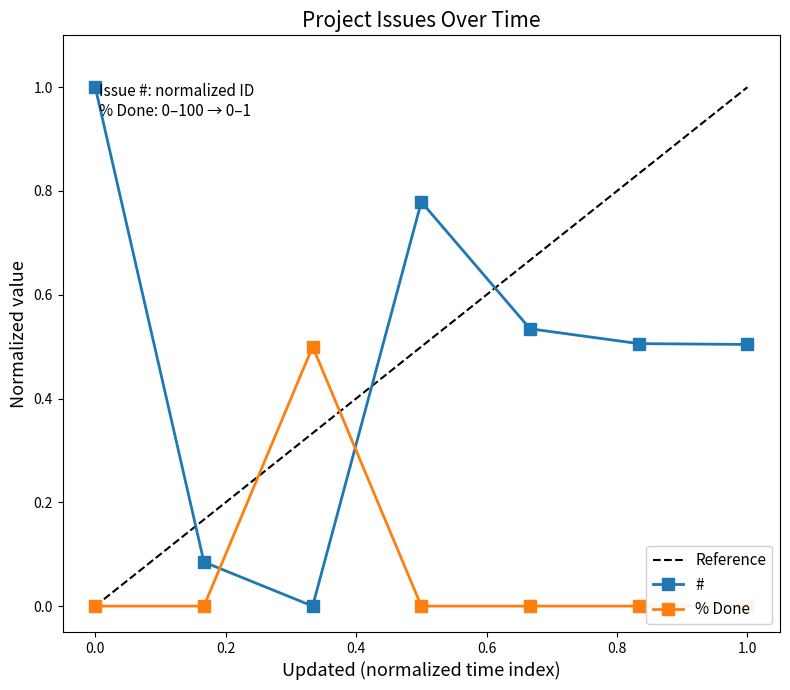

True or false: % Done has more than 2 points higher than both neighbors.

False